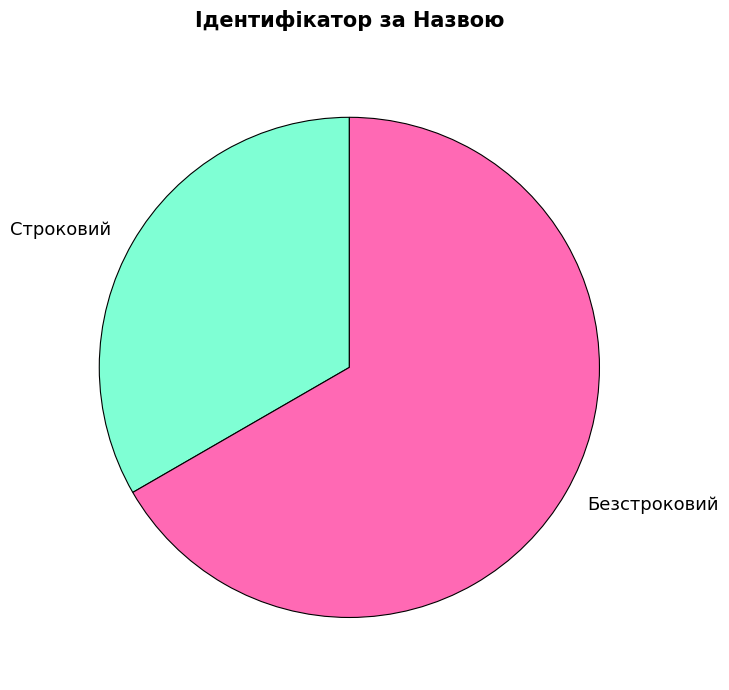

Approximately how many times larger is the value at Строковий compared to Безстроковий?

0.5